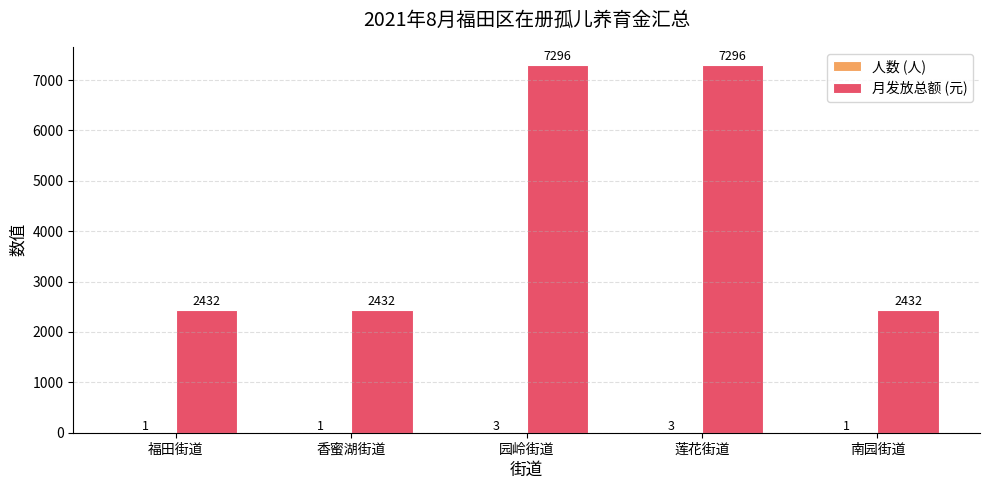

What is the sum of the 月发放总额 (元) values at 福田街道 and 莲花街道?

9728